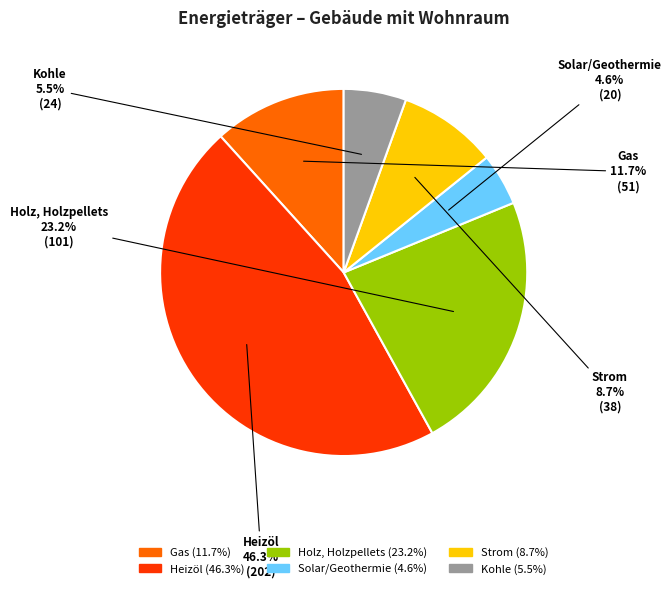

Is there any slice that represents more than half of the pie?

No